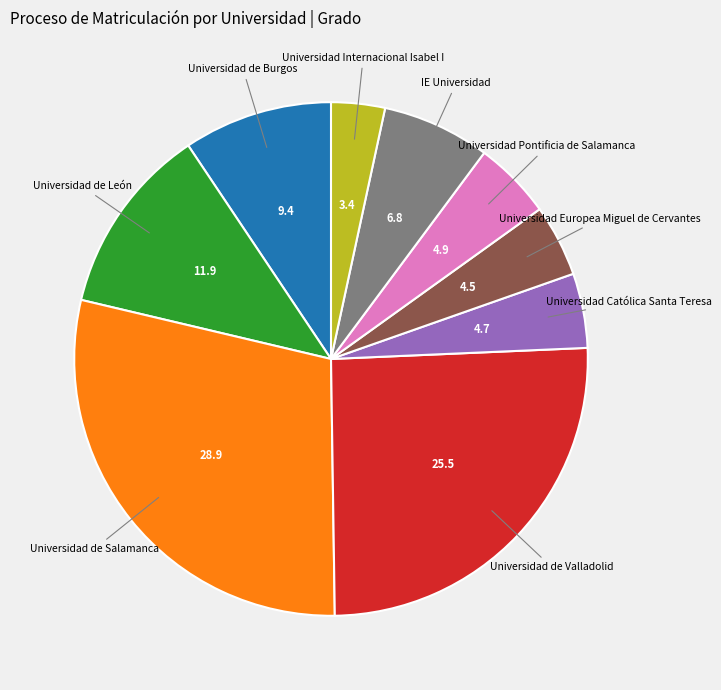

Count the number of slices in the pie.

9